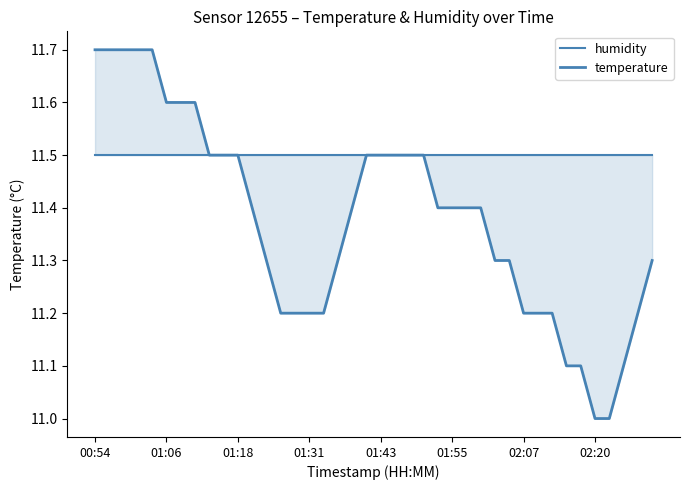

True or false: temperature has a value of 11.2 at 14.

True